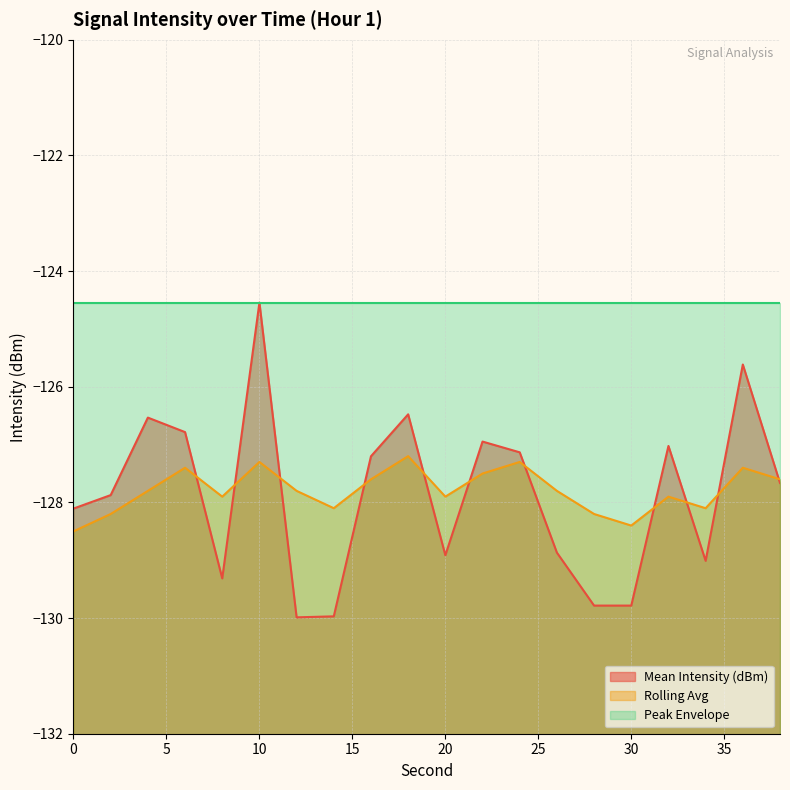

Is it true that Mean Intensity (dBm) equals -129.0 at 34?

True